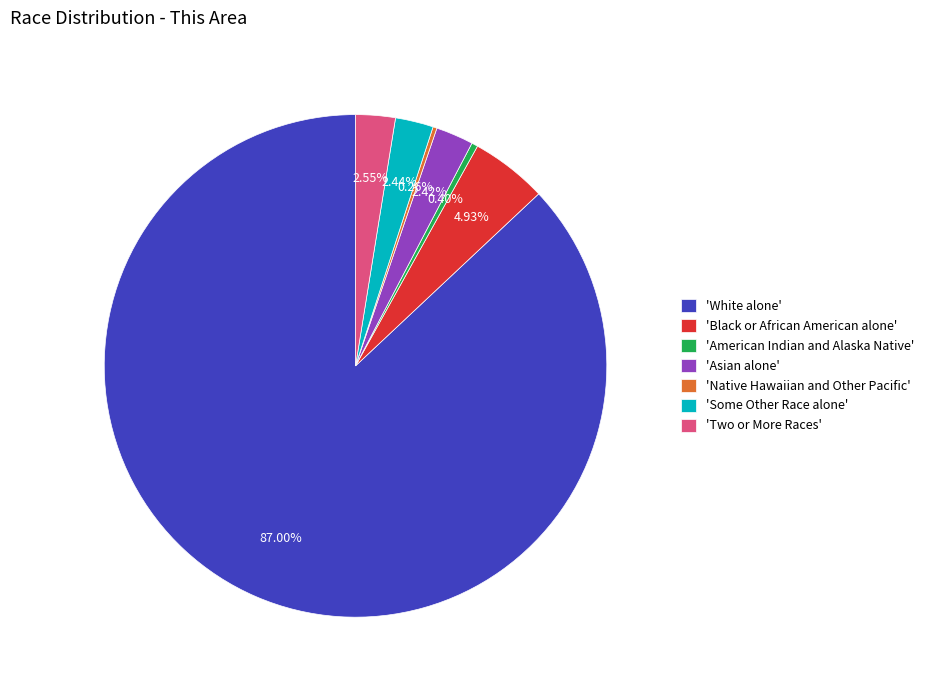

What is the largest slice in the pie chart?

'White alone'